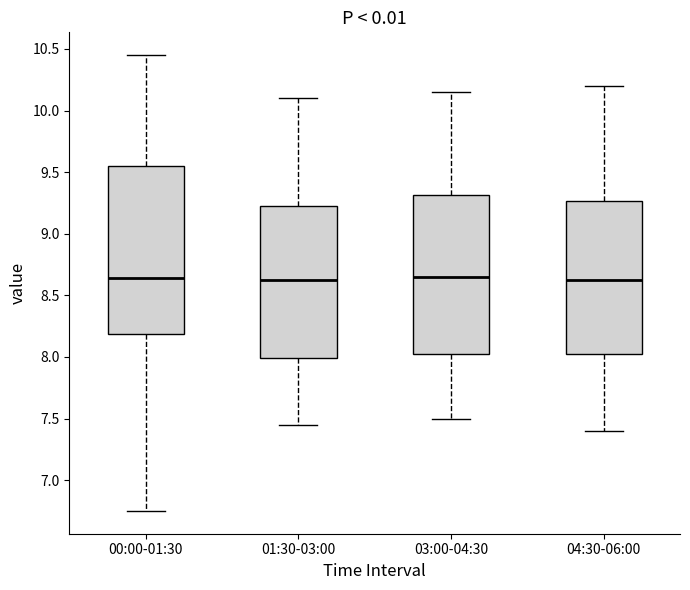

Where does the upper whisker of the box for 00:00-01:30 end on the y-axis? The values are not printed on the chart, so give them approximately, as read against the axis.

10.45